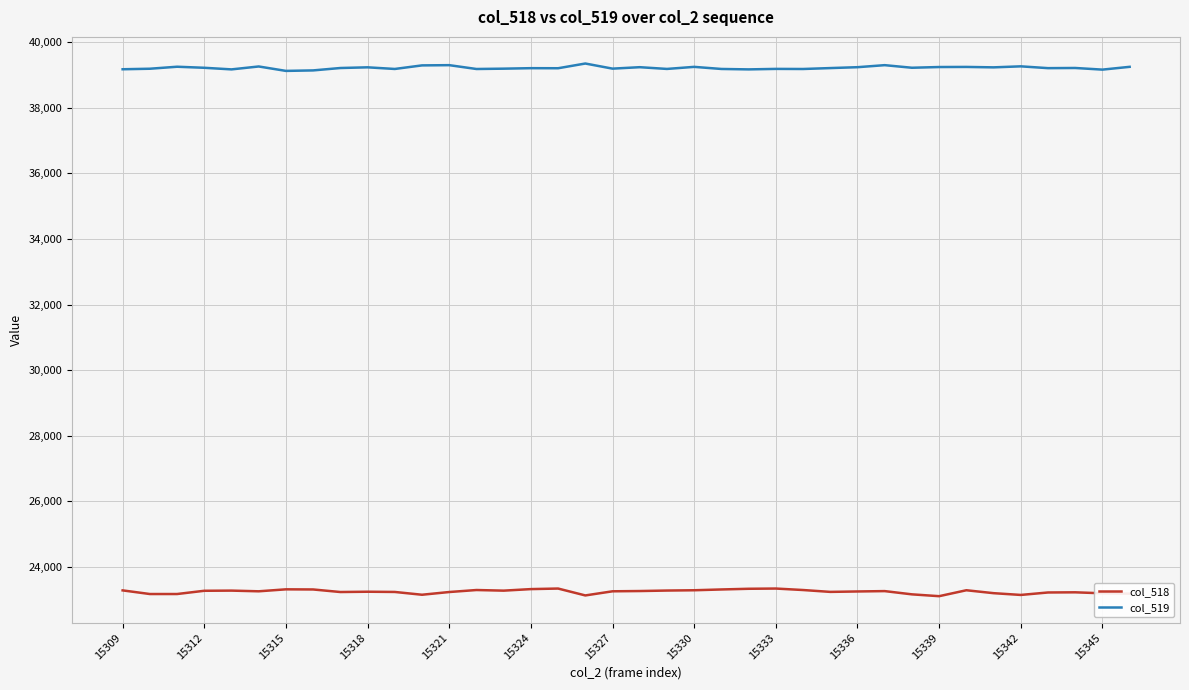

What is the maximum value shown in the chart?

39353